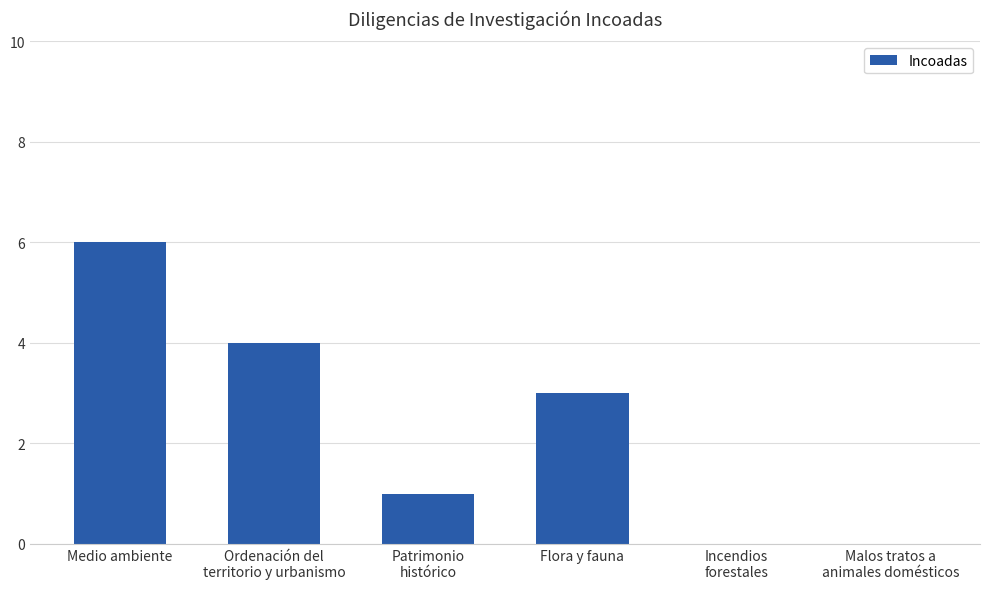

What is the sum of all values?

14